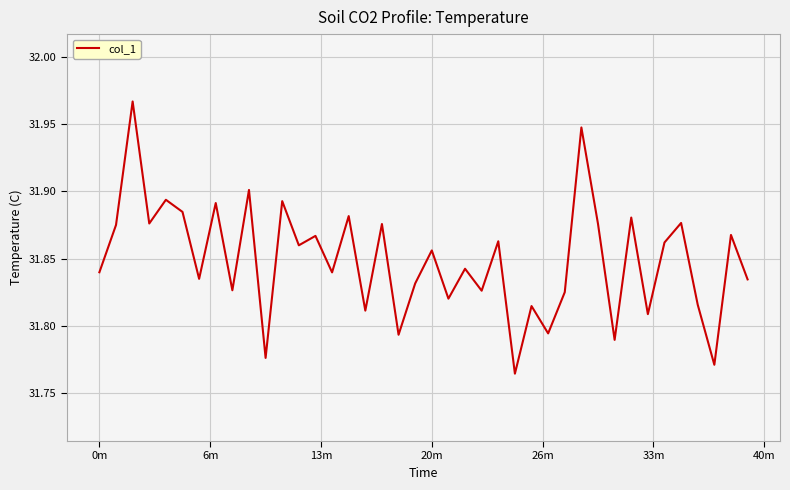

Is this an area chart (filled region under the line)?

No